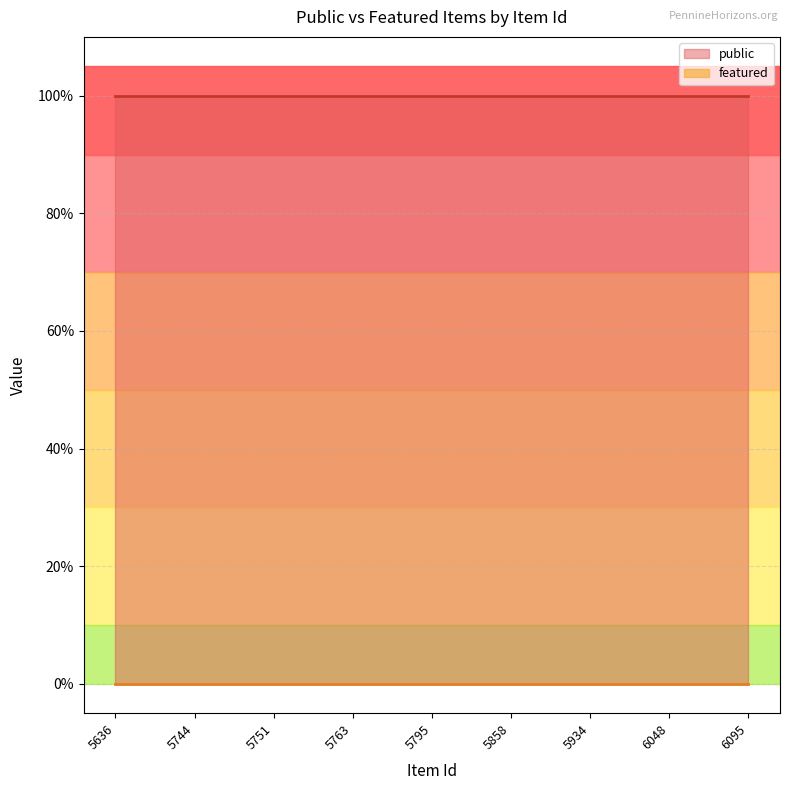

What are all the series names shown in the legend?

public, featured